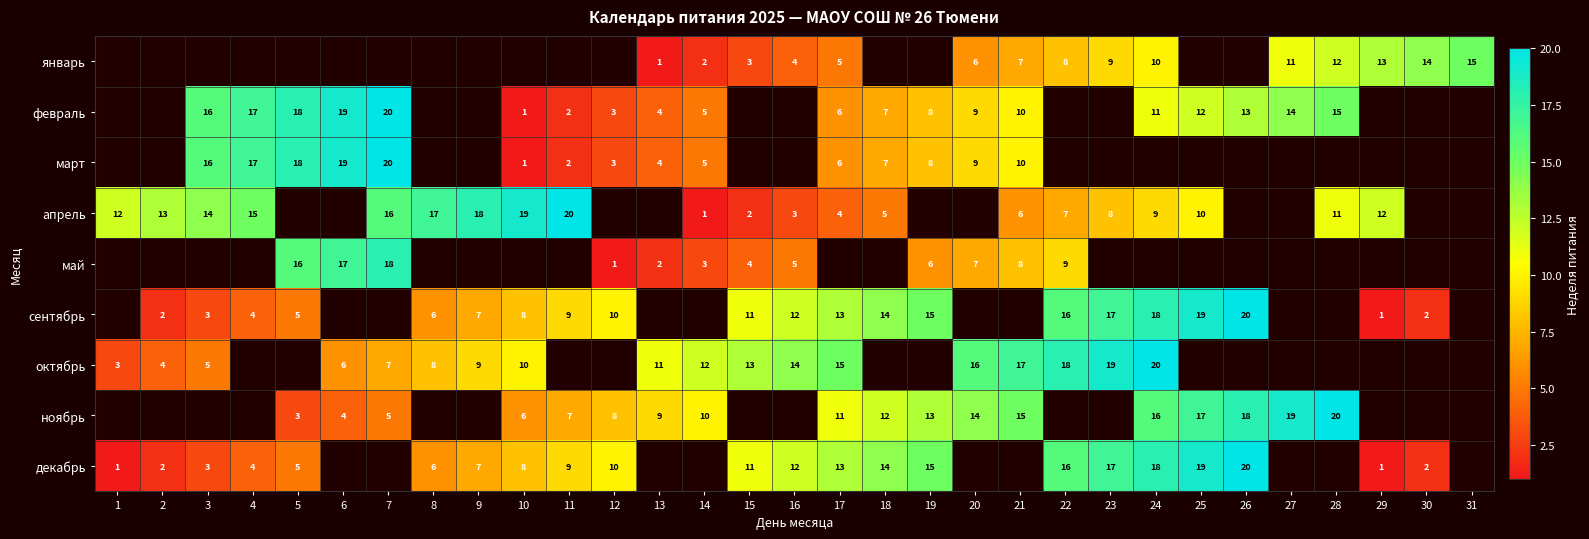

What is the sum of the октябрь values at 23 and 20?

35